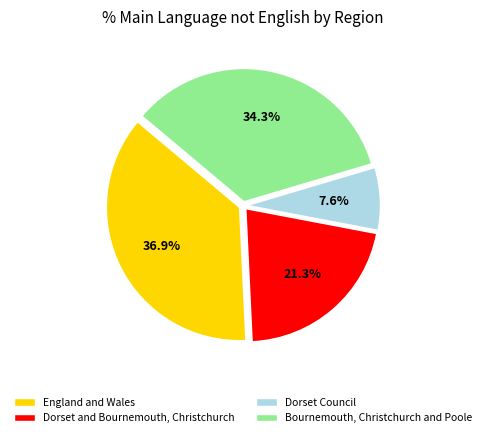

What is the smallest slice in the pie chart?

Dorset Council